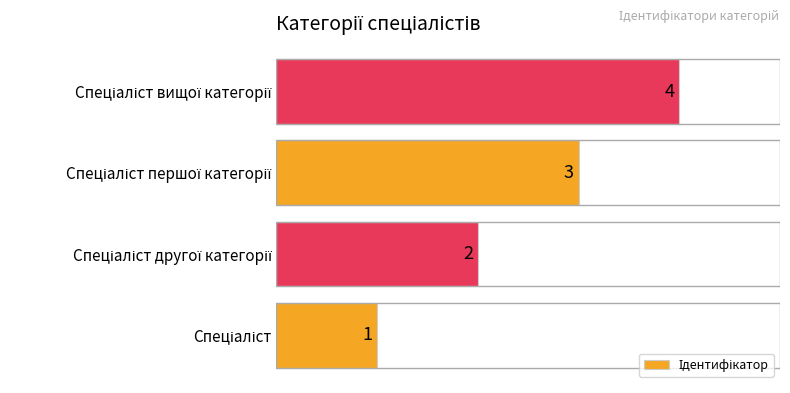

What is the sum of all values?

10